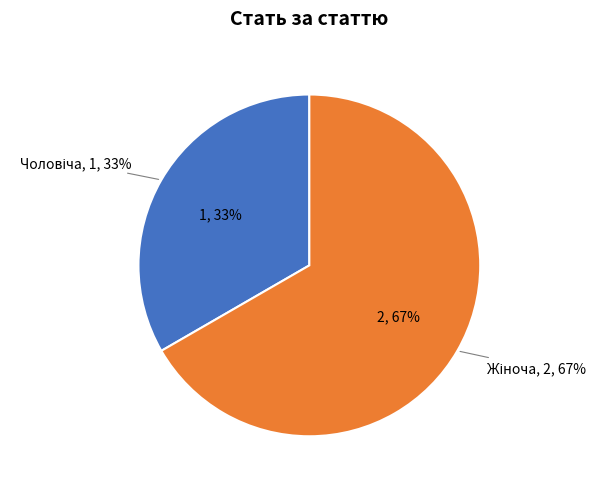

What is the change in value from Чоловіча to Жіноча?

+1